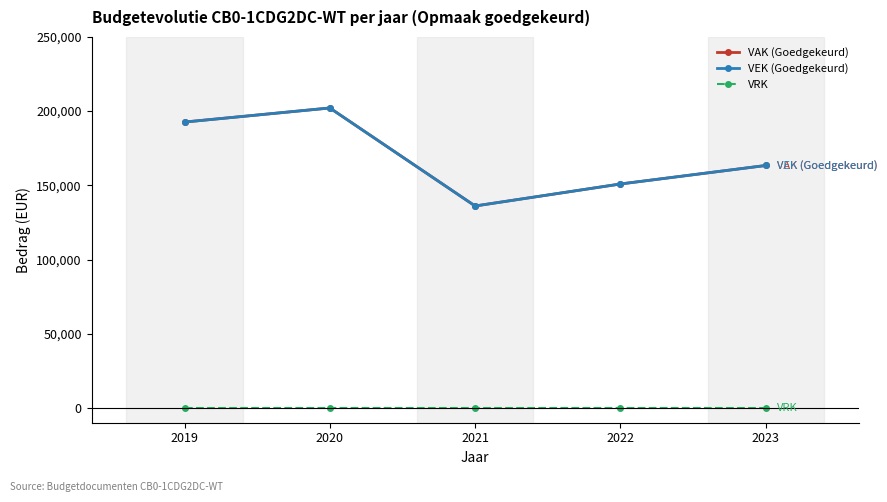

The value of VRK at 2022 is 0. True or false?

True